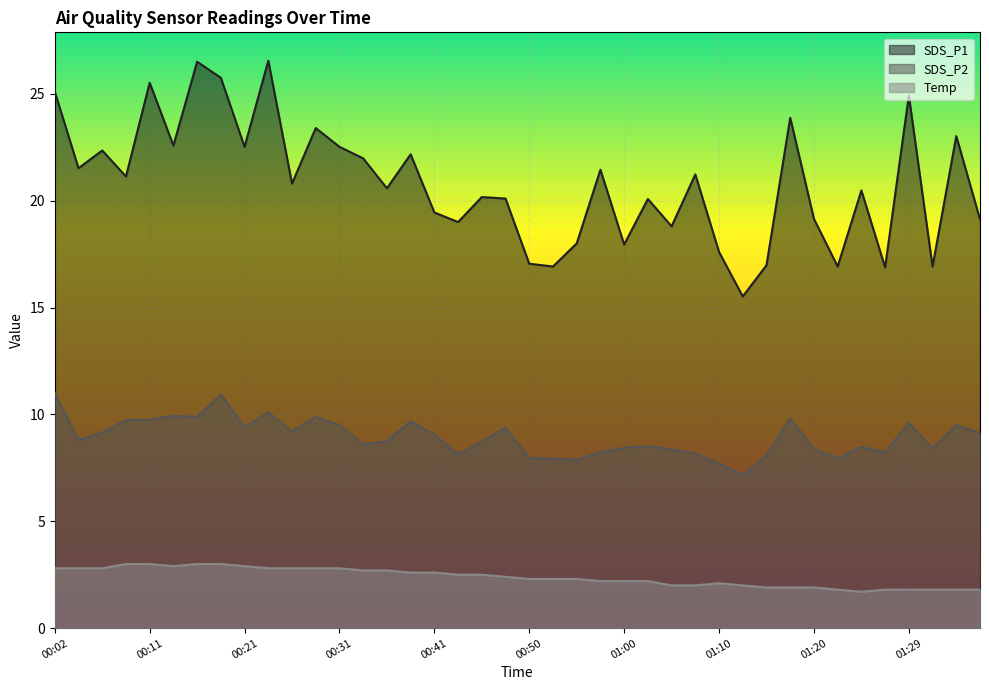

What are all the series names shown in the legend?

SDS_P1, SDS_P2, Temp